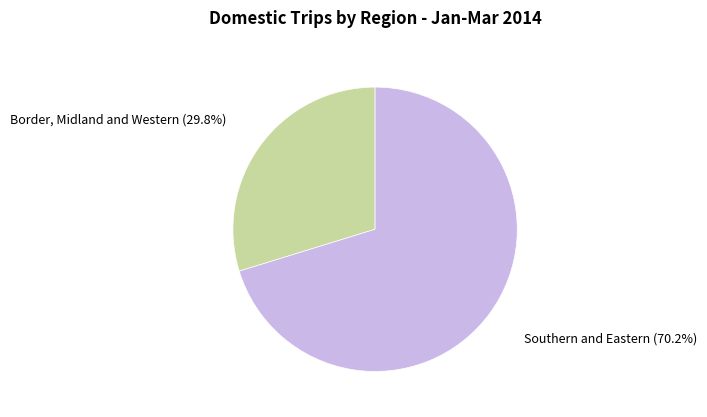

Which slice is the smallest?

Border, Midland and Western